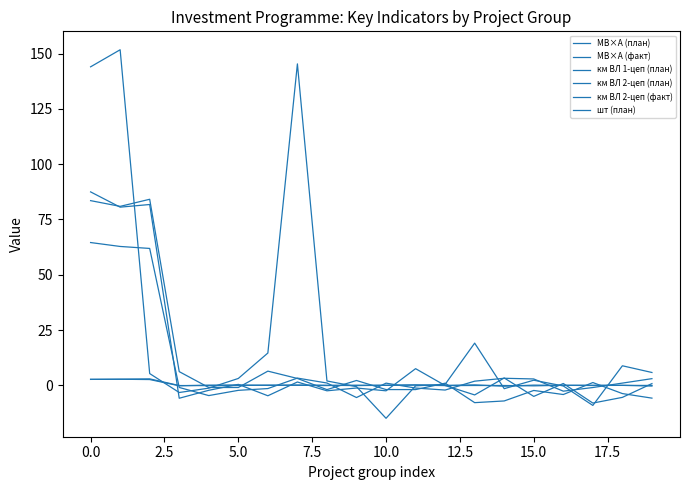

What is the sum of all км ВЛ 1-цеп (план) values?

185.2